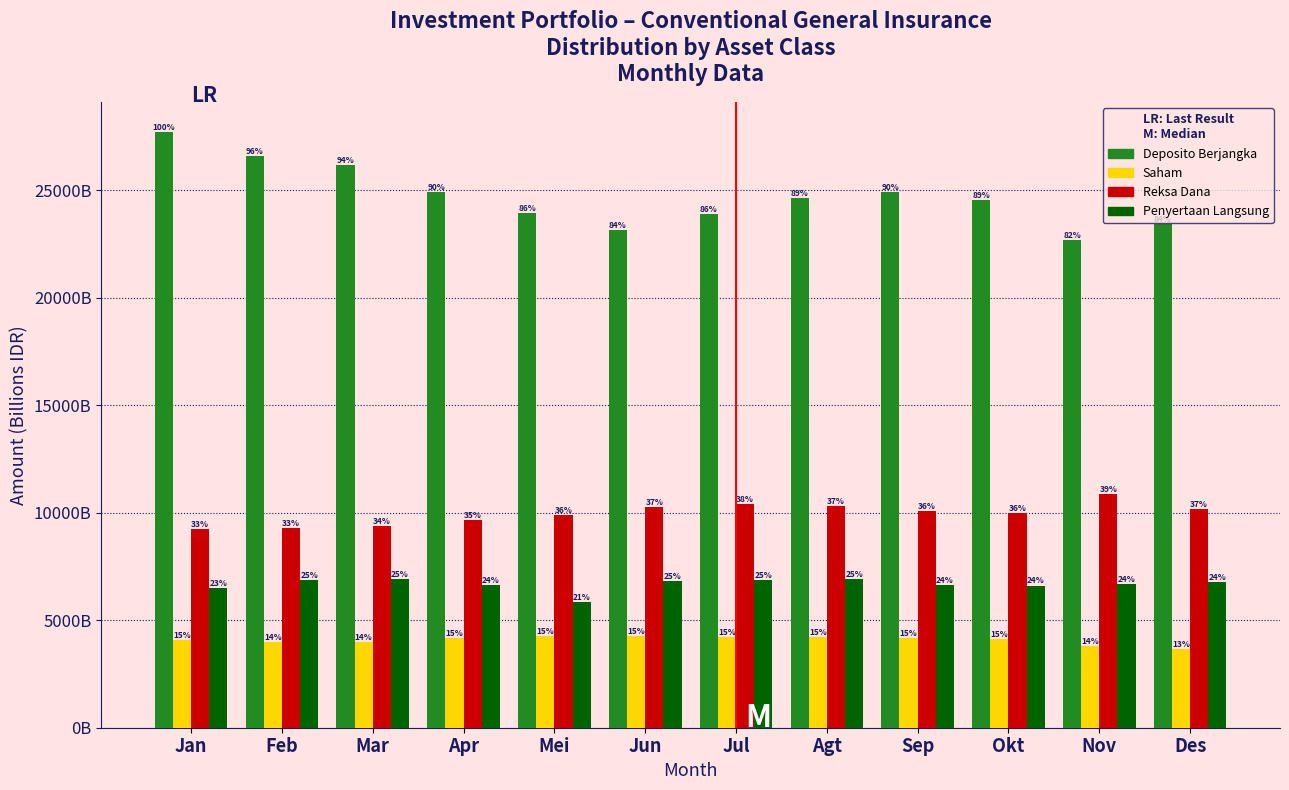

What are all the series names shown in the legend?

Deposito Berjangka, Saham, Reksa Dana, Penyertaan Langsung